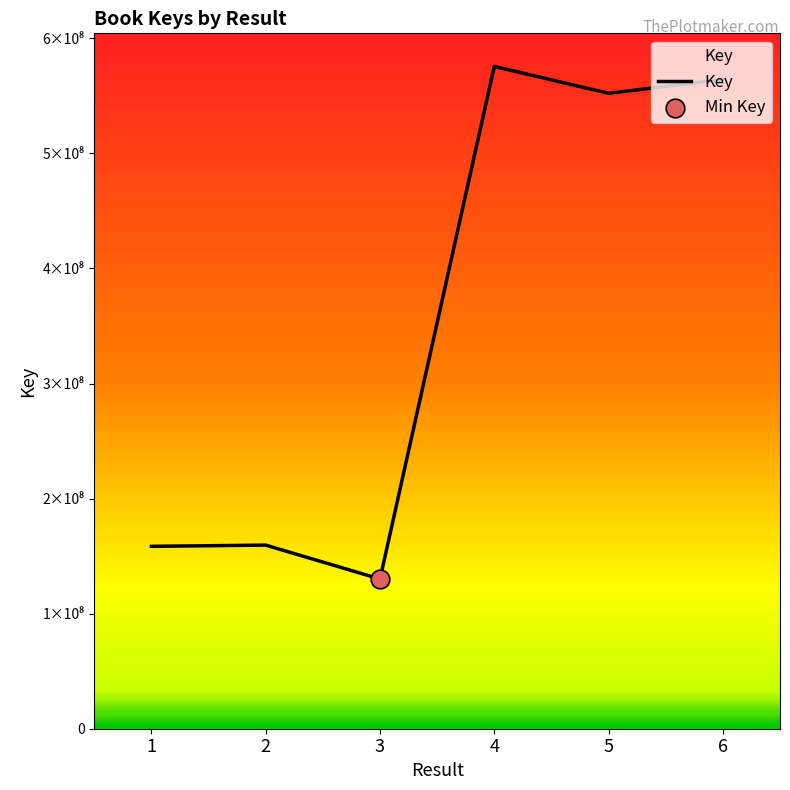

Approximately how many times larger is the value at 6 compared to 5?

1.0